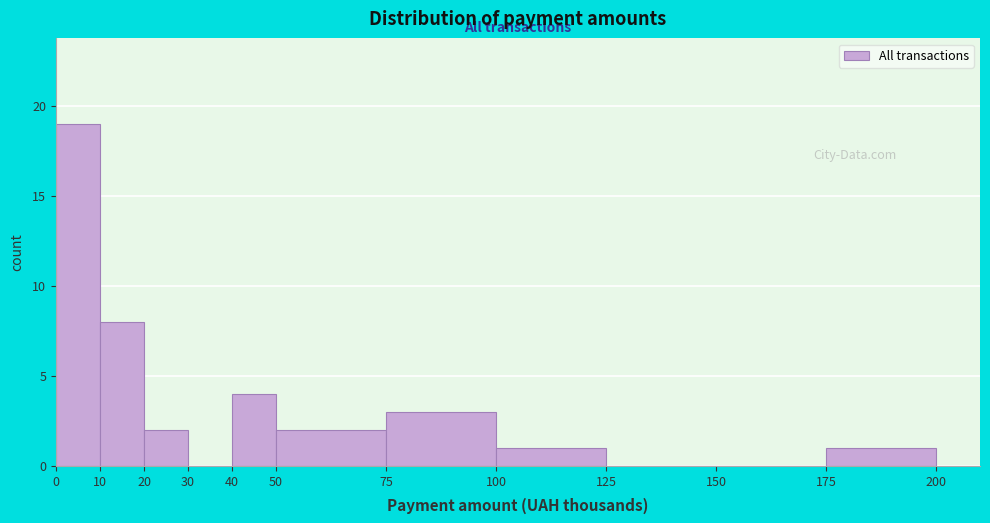

Reading left to right, list every bar in this chart as the range it spans on the x-axis followed by its height. The values are not printed on the chart, so give them approximately, as read against the axis.

0 to 10: 19
10 to 20: 8
20 to 30: 2
30 to 40: 0
40 to 50: 4
50 to 75: 2
75 to 100: 3
100 to 125: 1
125 to 150: 0
150 to 175: 0
175 to 200: 1